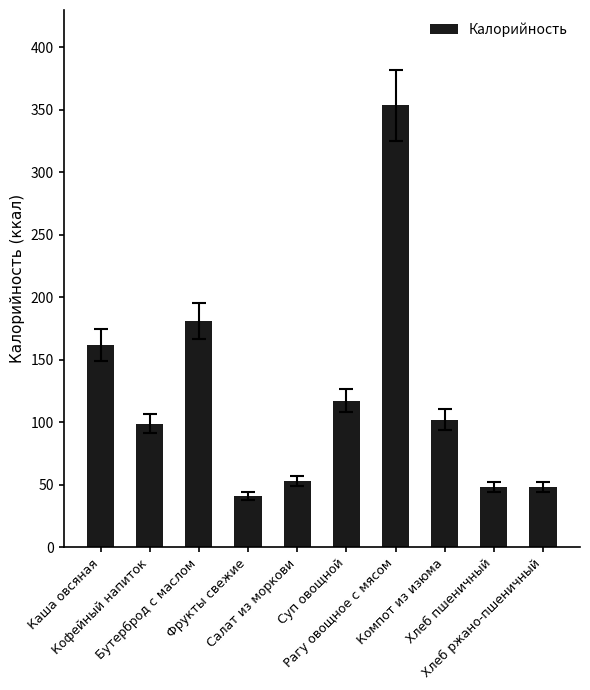

What is the value of the 8th bar from the left?

102.2